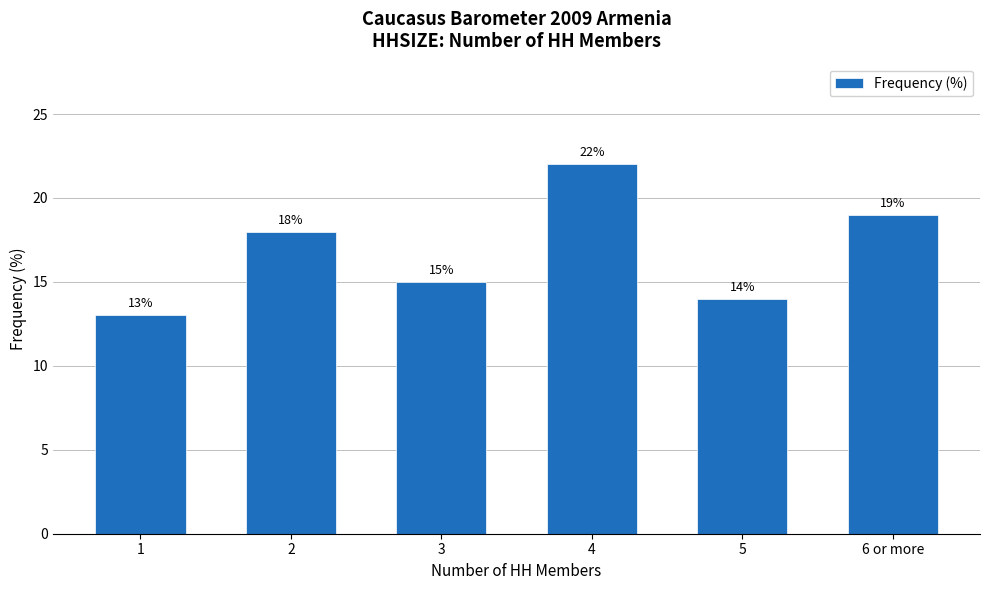

Rank the categories by value from highest to lowest.

4, 6 or more, 2, 3, 5, 1